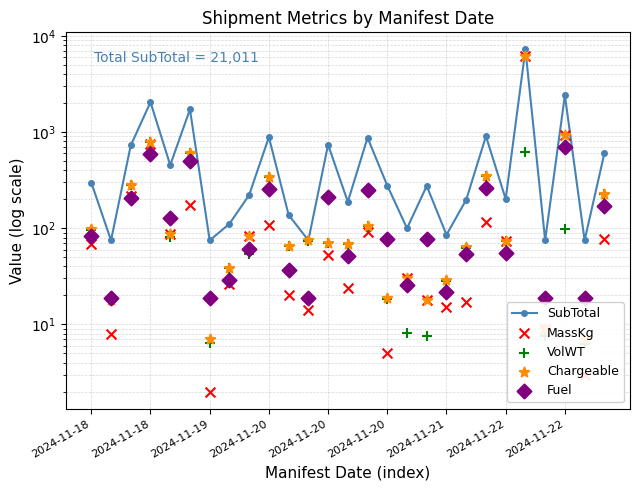

At how many categories does at least one series exceed 5820?

1